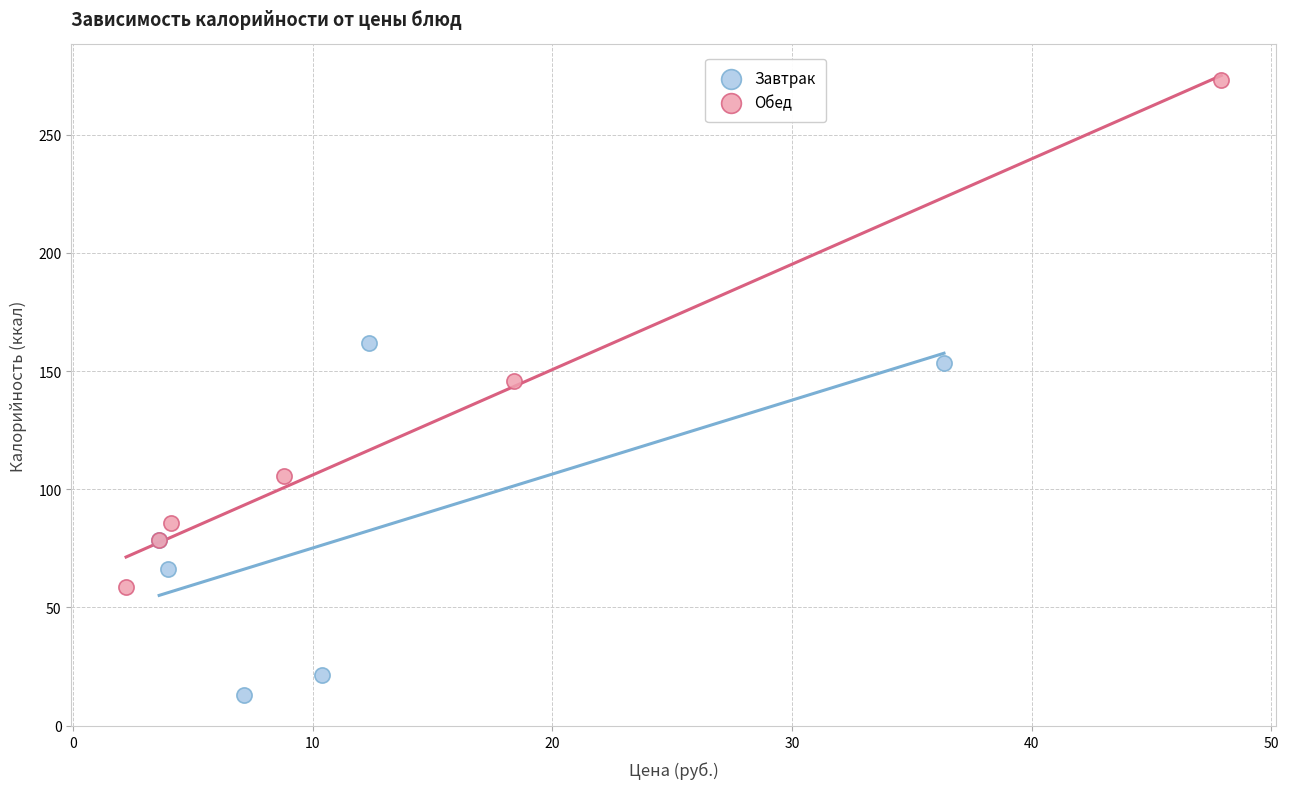

Which series reaches the minimum Y coordinate?

Завтрак